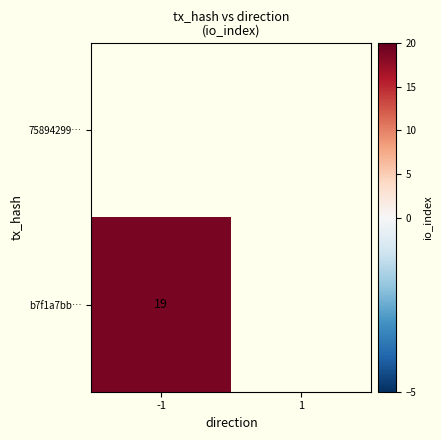

At which category does the chart reach its peak across all series?

-1